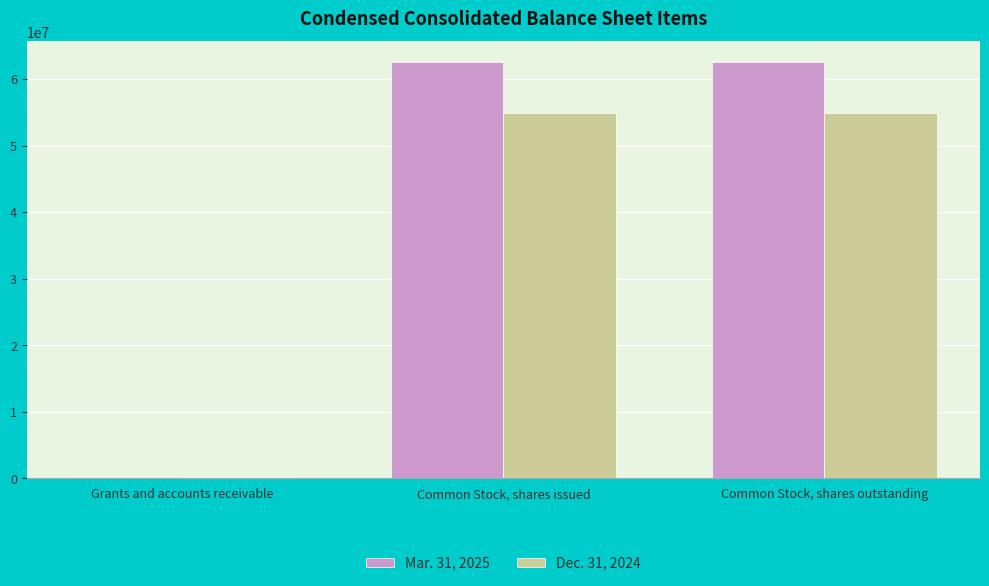

What is the average value of the Dec. 31, 2024 series?

36605998